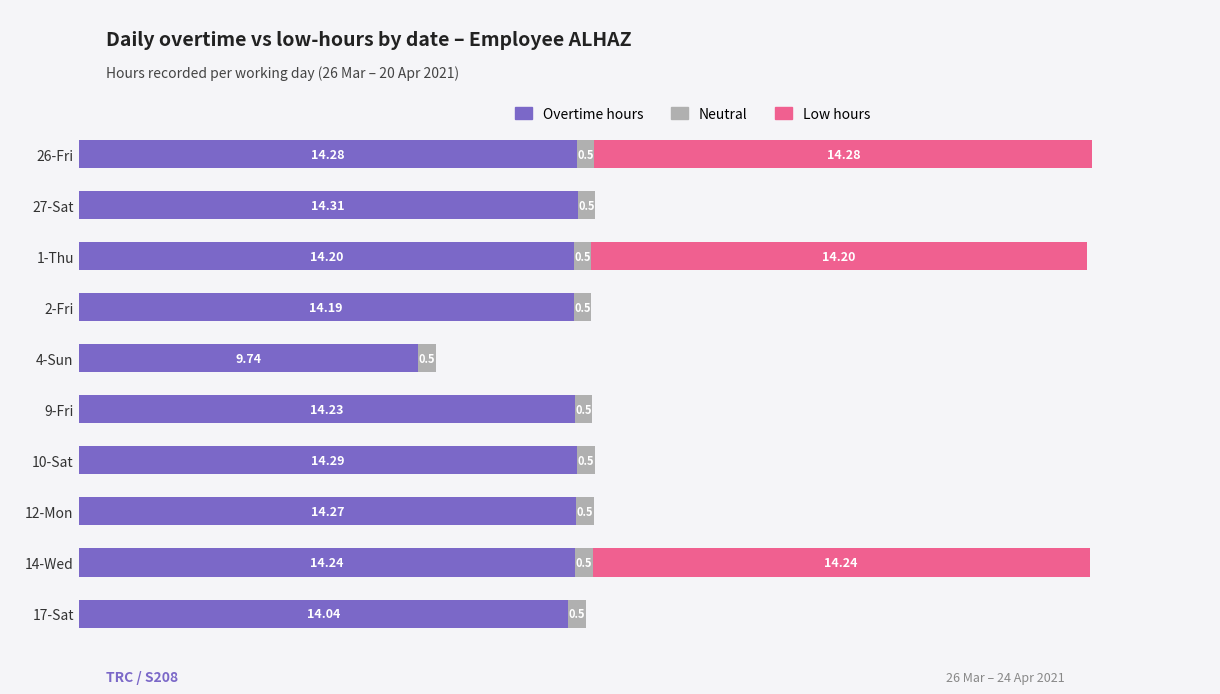

At which category is the sum across all series the highest?

26-Fri